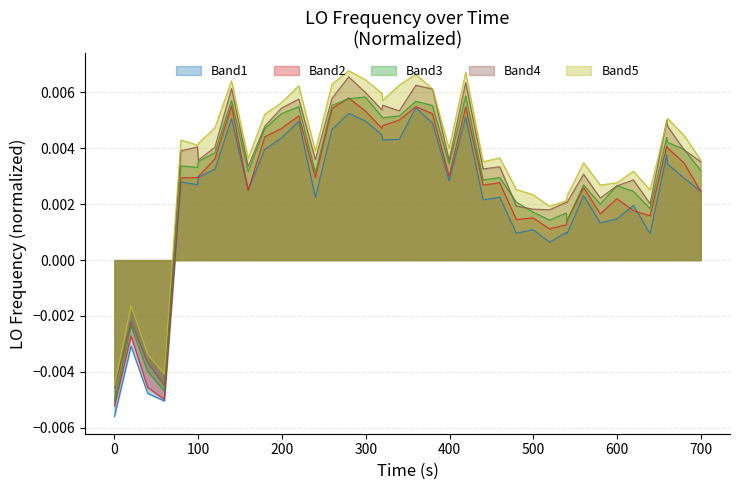

Rank the series by their average value, from highest to lowest.

Band5, Band4, Band3, Band2, Band1